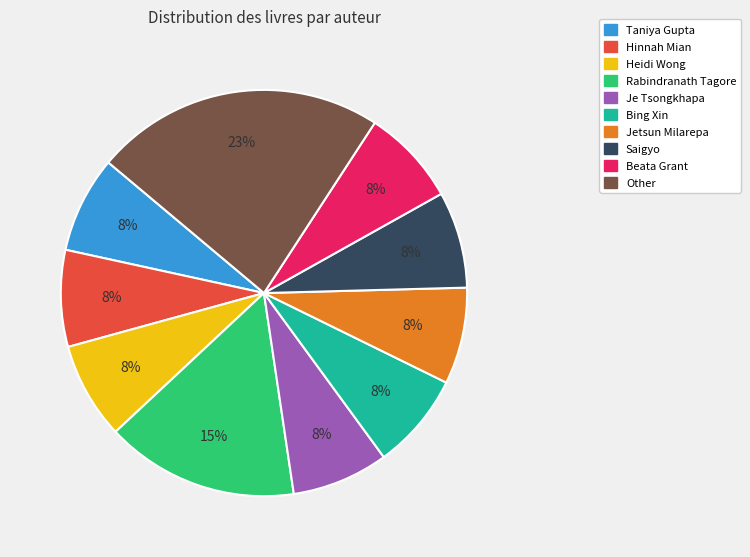

What is the ratio of the value at Bing Xin to the value at Saigyo?

1.0